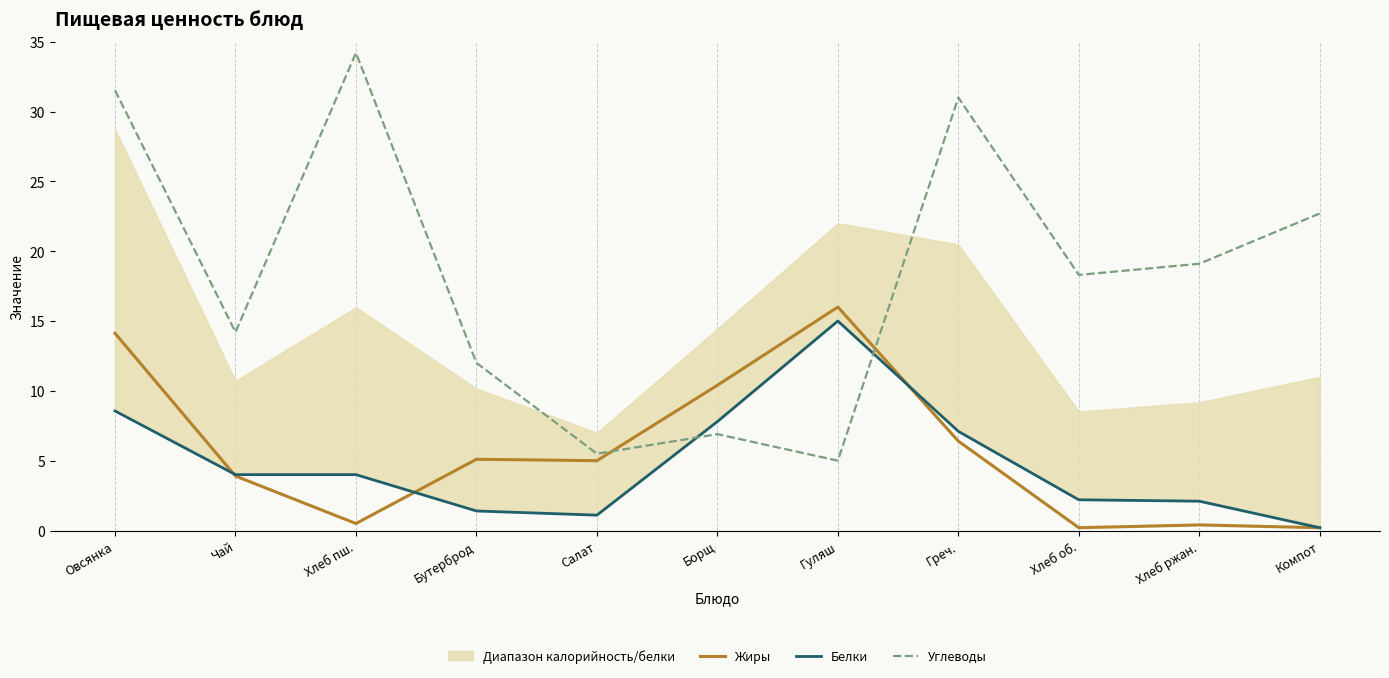

True or false: Жиры and Углеводы intersect in this chart.

True